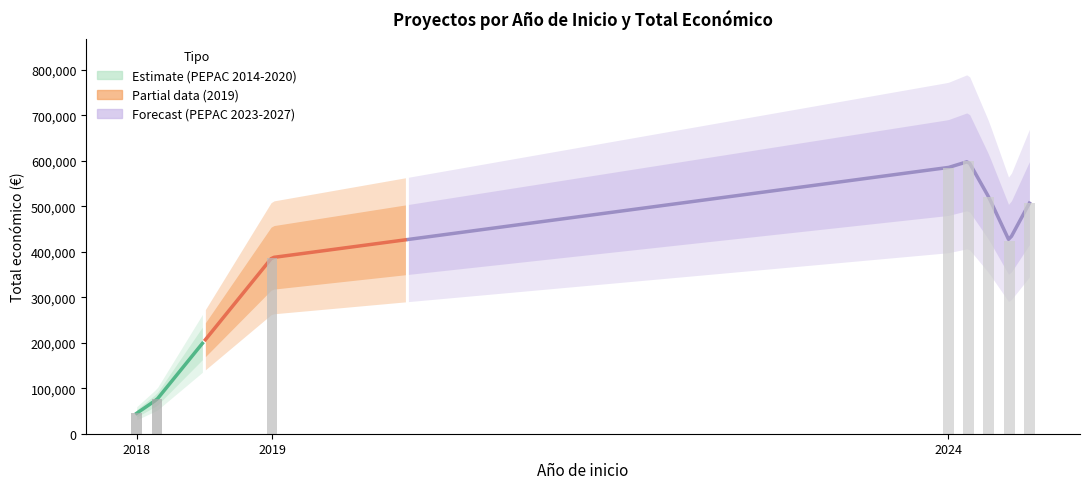

Reading right to left, what are all the values shown in this chart?

SAGEFER (2019)=387426	THERMOLABEL (2018)=44991	TIMBERTRACK (2018)=75575	APP_TRI (2024)=507255	FOPRODES (2024)=599211	GESVAC4.0 (2024)=520062	HELIXCONTROL (2024)=424720	VOLTAGRO (2024)=585460